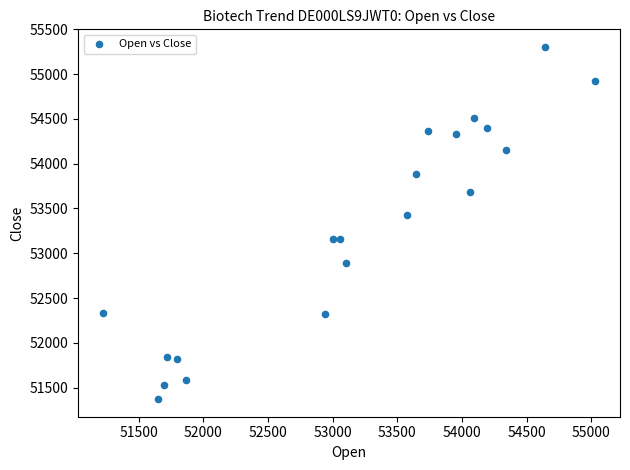

What Y value in the scatter plot is closest to 53337?

53422